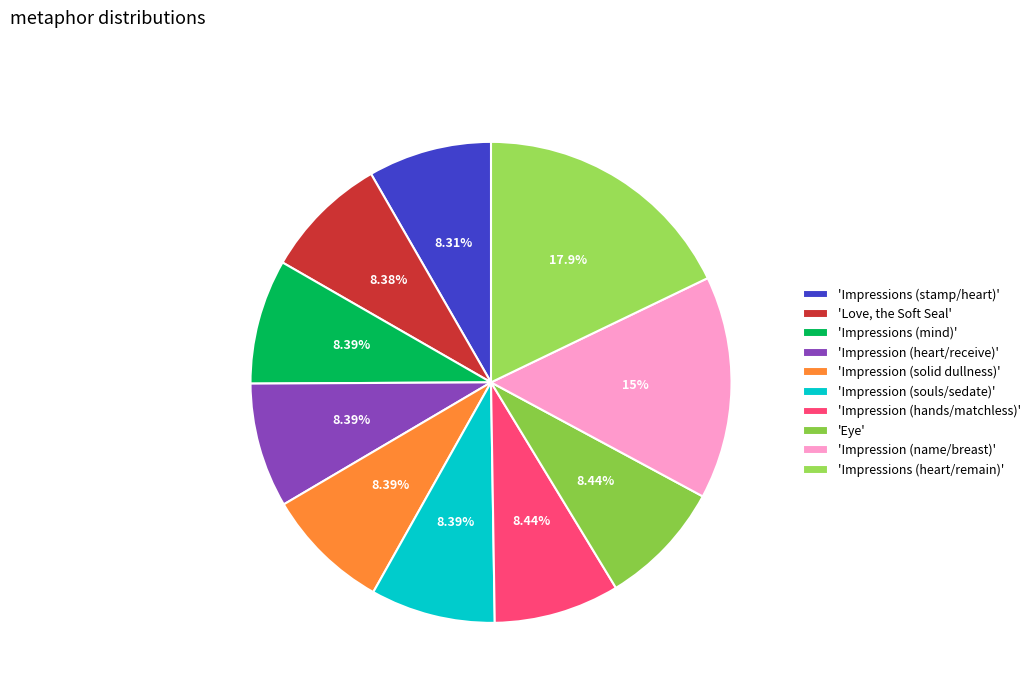

How many segments does this pie chart have?

10